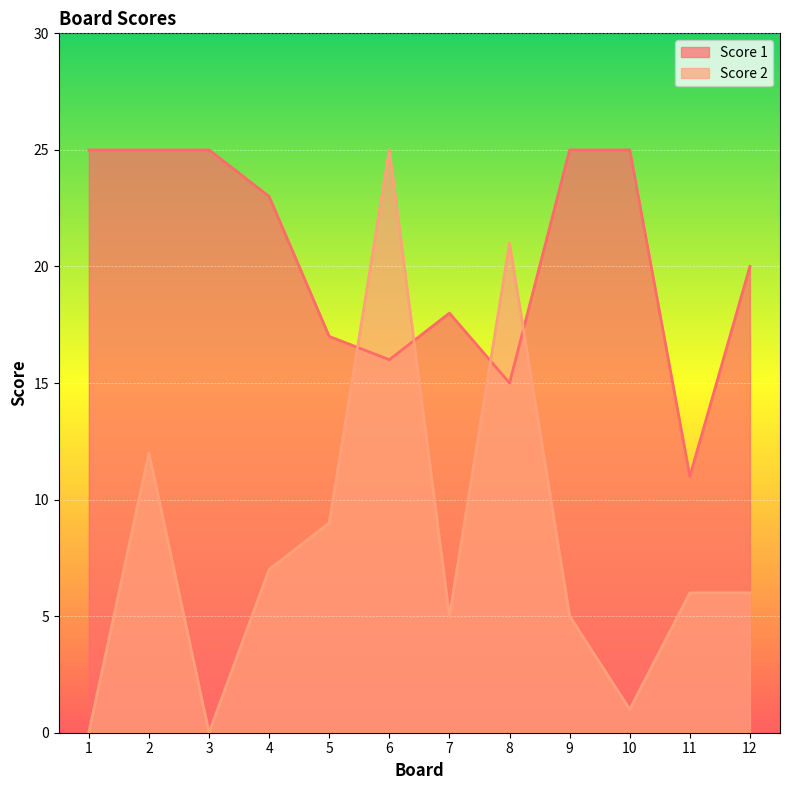

What is the lowest value of the Score 1 series?

11